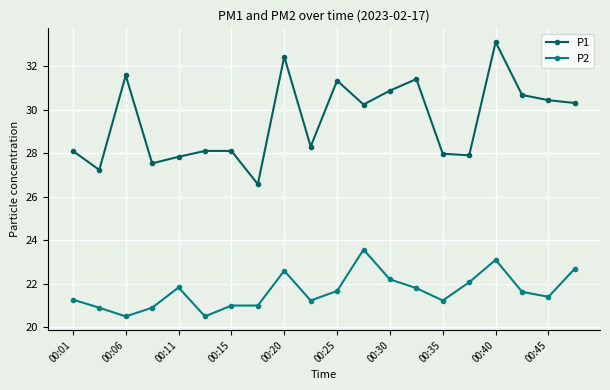

True or false: P2 and P1 intersect in this chart.

False